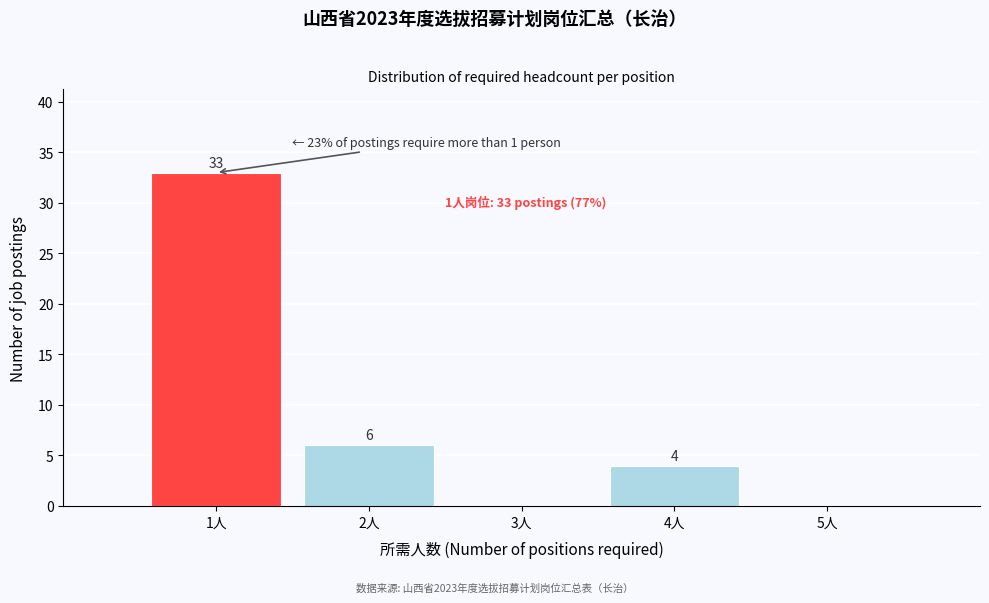

Reading right to left, list all the values displayed in this chart.

5人=0	4人=4	3人=0	2人=6	1人=33